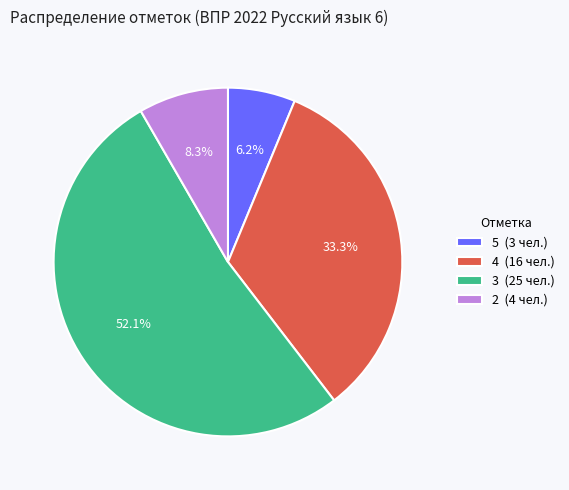

Rank the categories by value from highest to lowest.

3 (25 чел.), 4 (16 чел.), 2 (4 чел.), 5 (3 чел.)